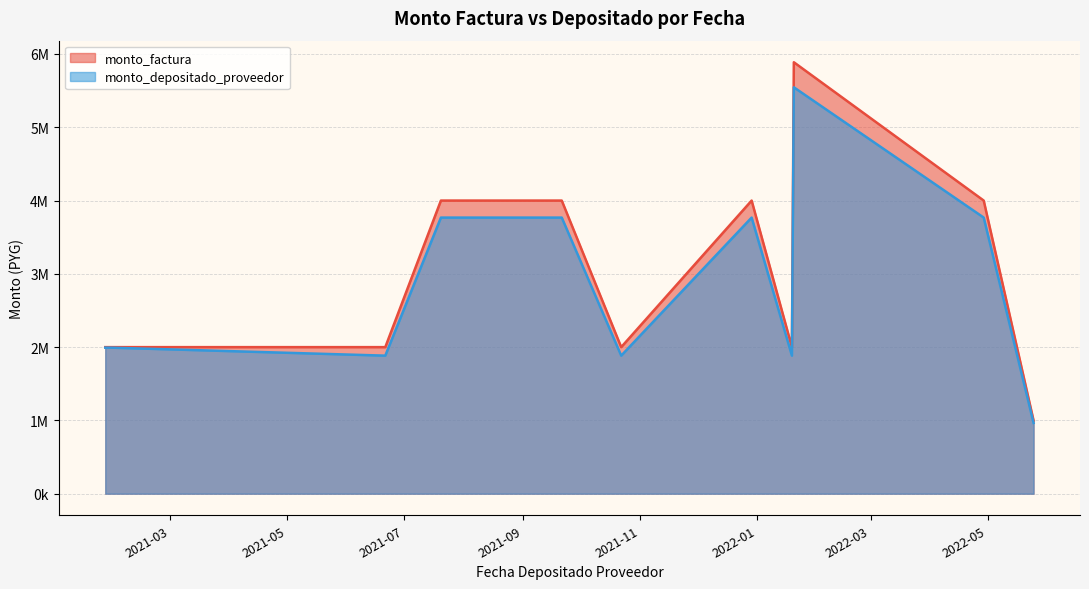

What are all the series names shown in the legend?

monto_factura, monto_depositado_proveedor